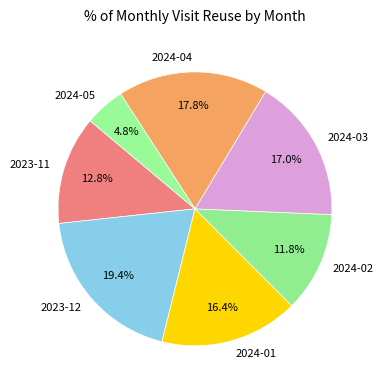

Which has a higher value, 2024-03 or 2023-11?

2024-03